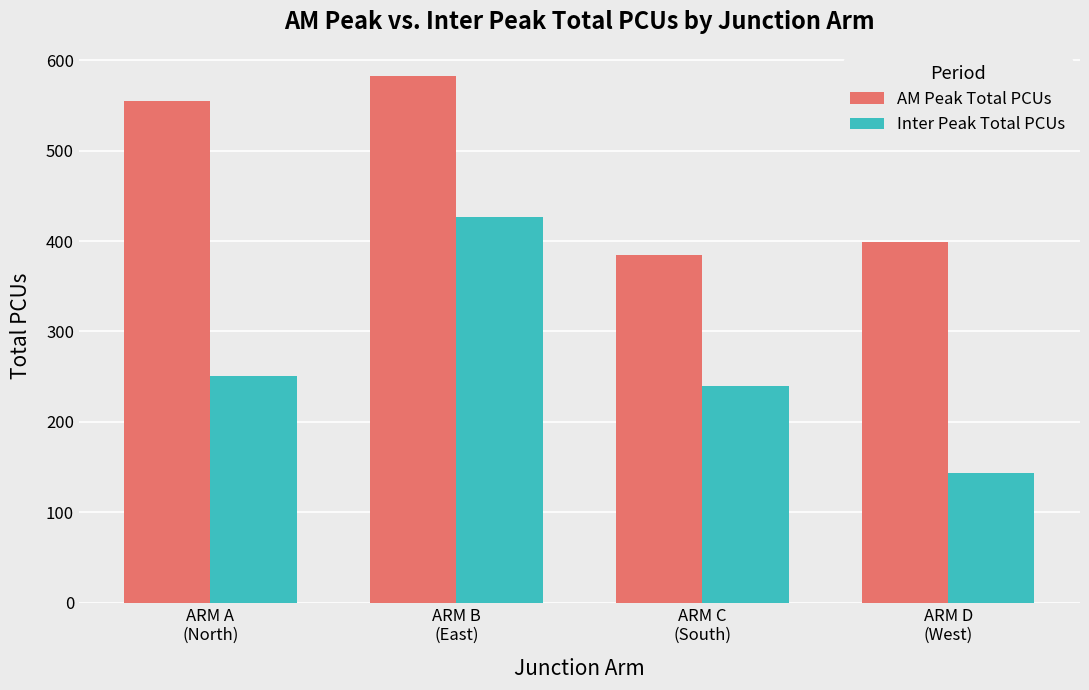

Reading left to right, list all the values displayed in this chart.

AM Peak Total PCUs: ARM A
(North)=554.8	ARM B
(East)=582.5	ARM C
(South)=384.7	ARM D
(West)=398.6
Inter Peak Total PCUs: ARM A
(North)=250.3	ARM B
(East)=427.0	ARM C
(South)=239.6	ARM D
(West)=143.5